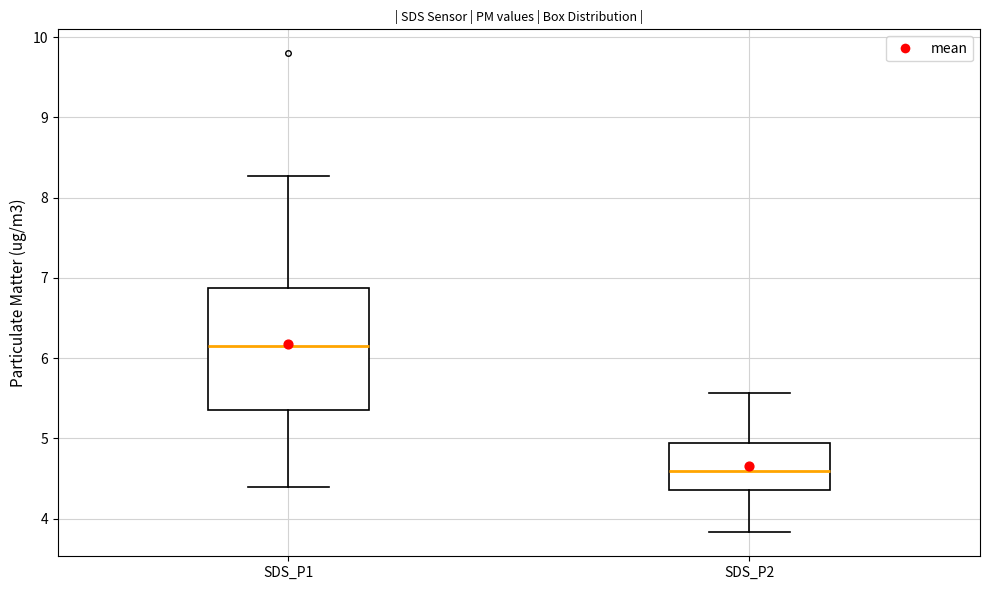

Which box has the lowest median line?

SDS_P2